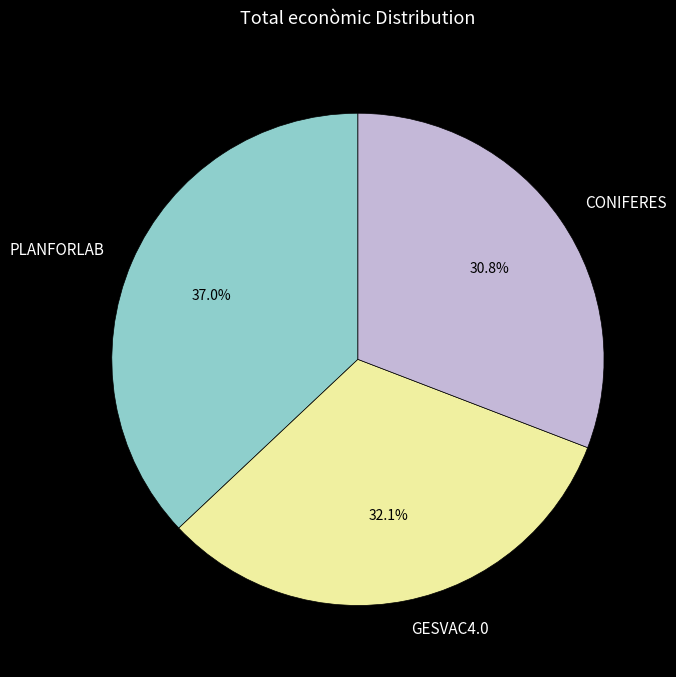

Does any single category account for the majority?

No